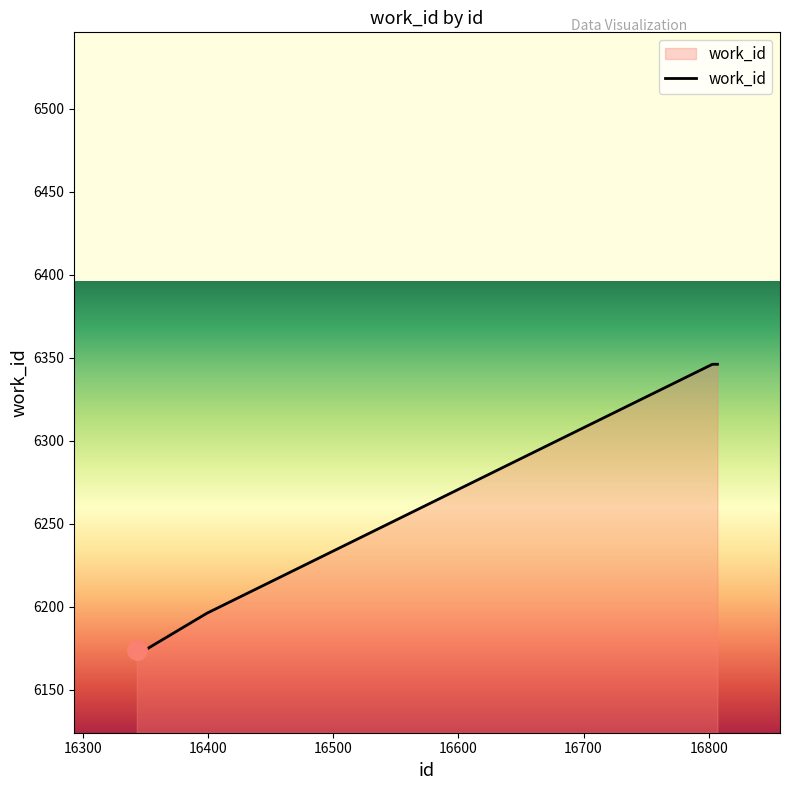

What is the greatest value displayed?

6346